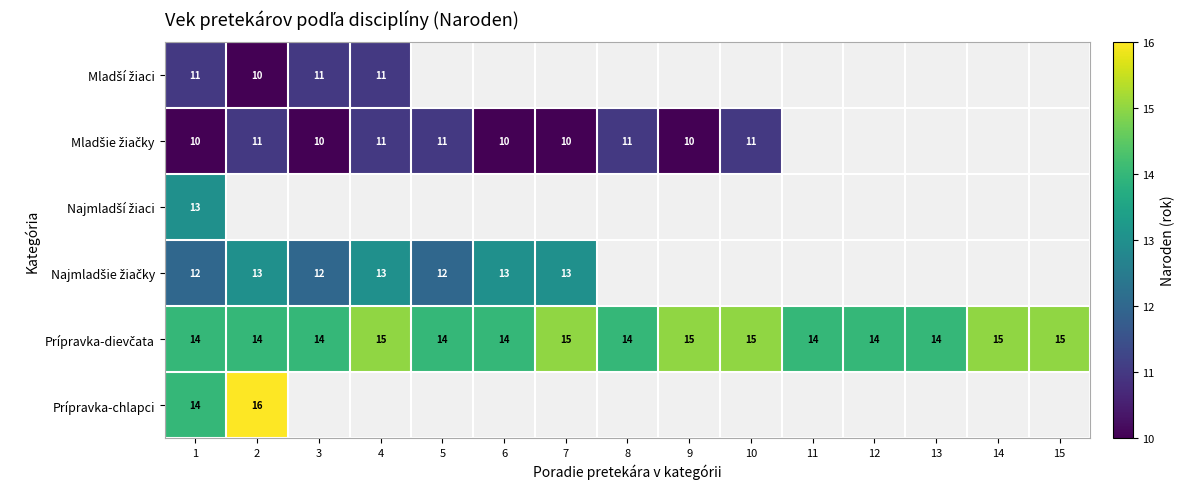

At which category is the sum across all series the highest?

1